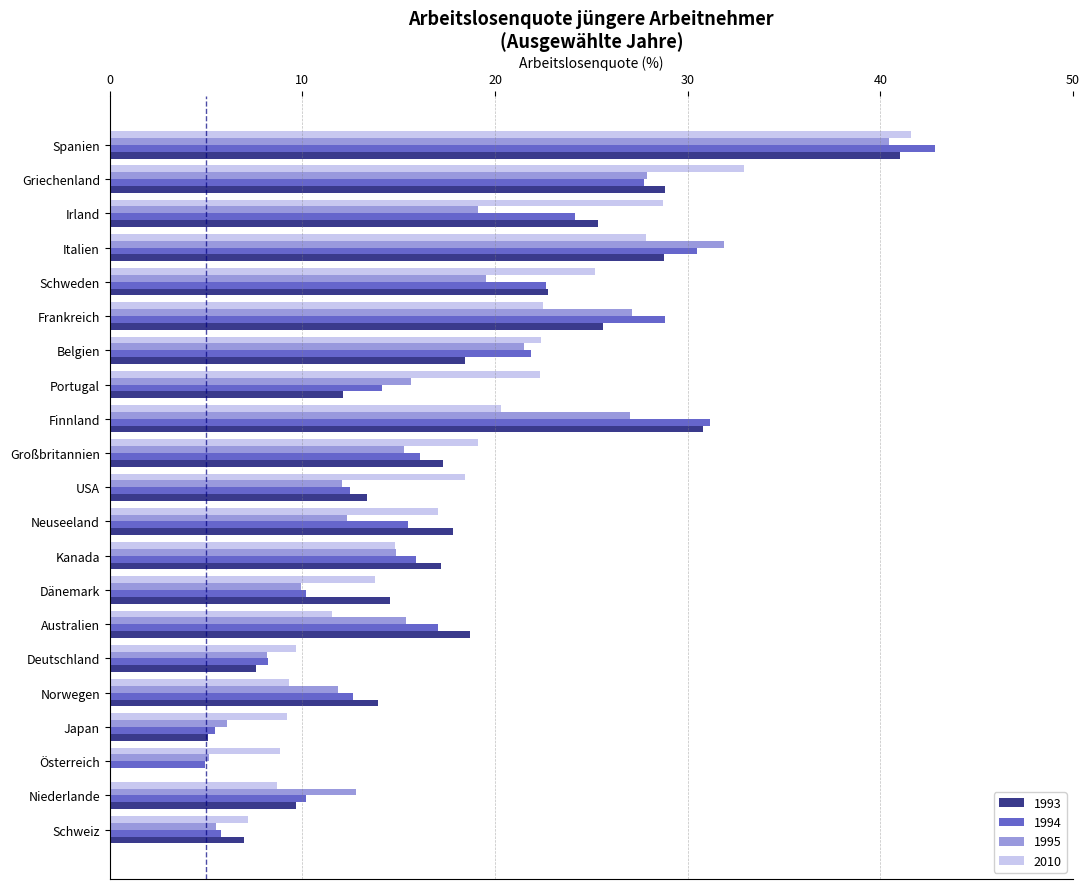

What value does the 2010 series have at Griechenland?

32.9